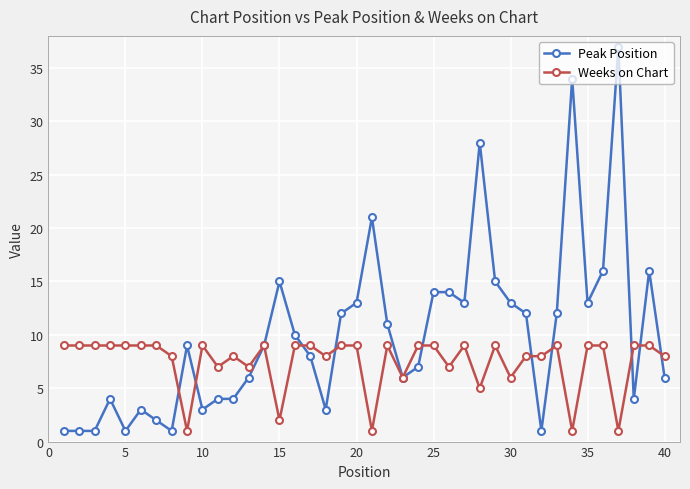

What is the maximum value for Peak Position?

37